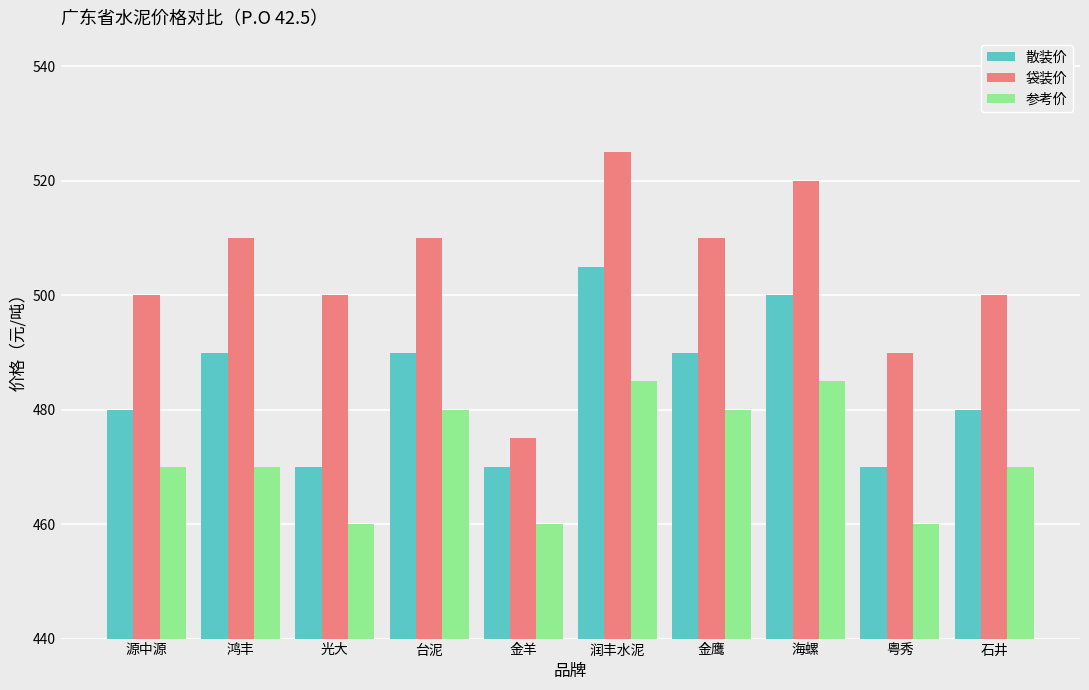

At how many categories does at least one series exceed 470?

10